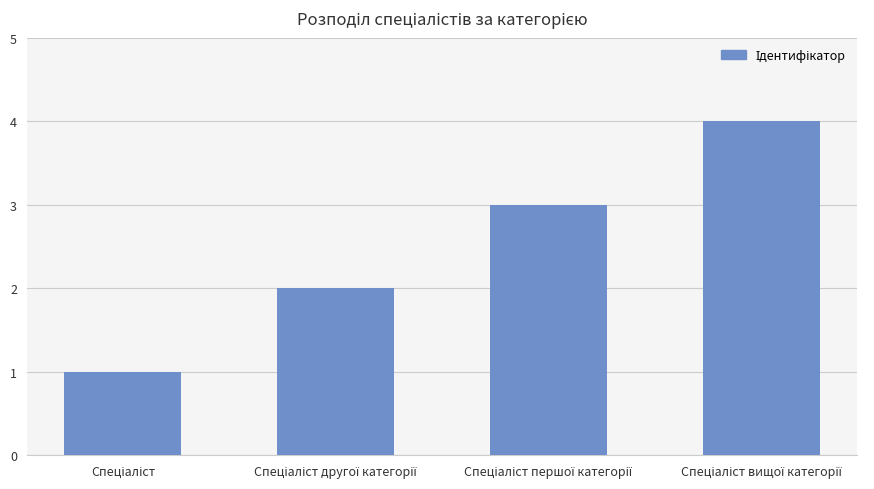

What is the difference between the maximum and minimum values?

3